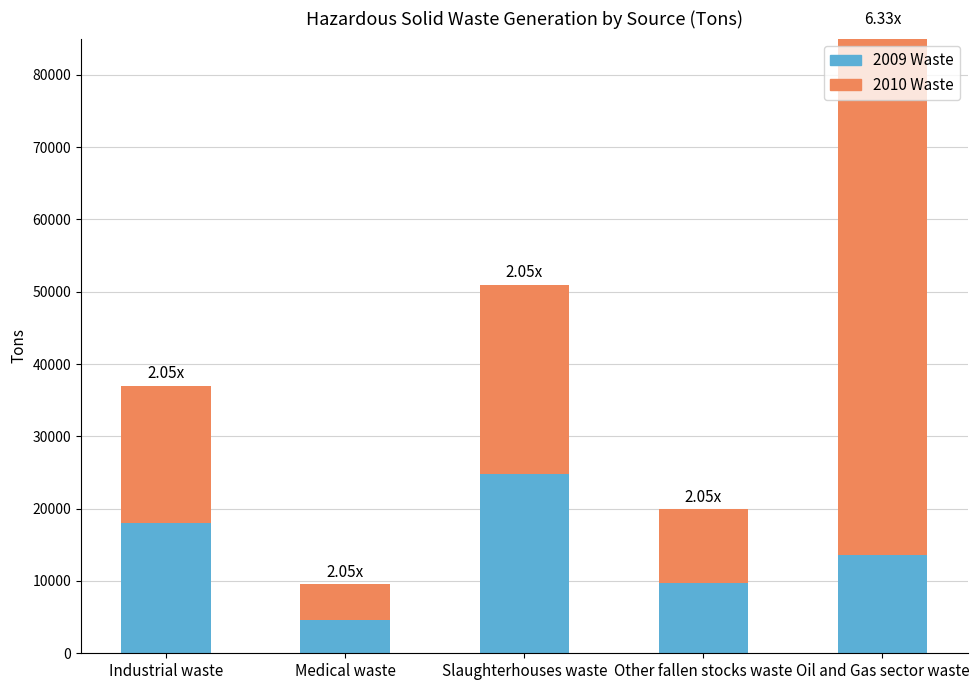

Which series has the largest range (max minus min)?

2010